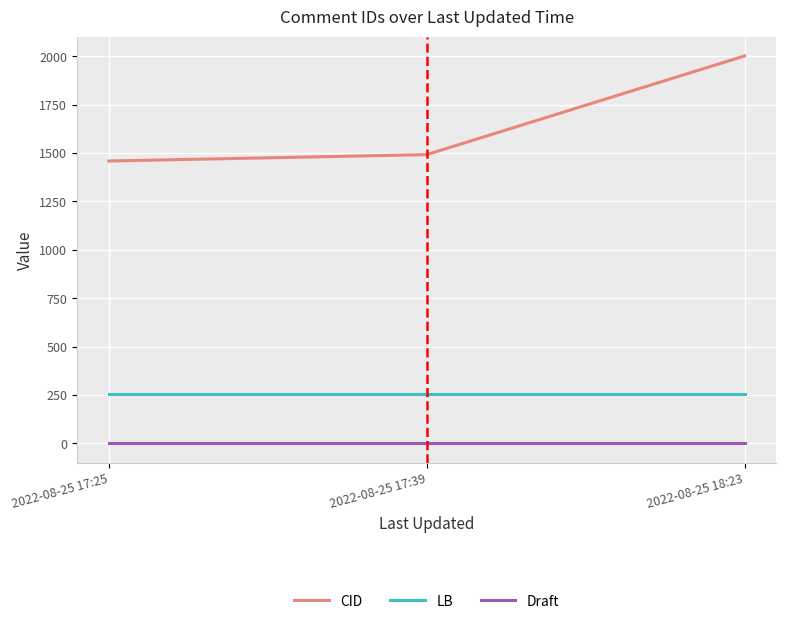

True or false: LB has a value of 258 at 2022-08-25 17:39.

True